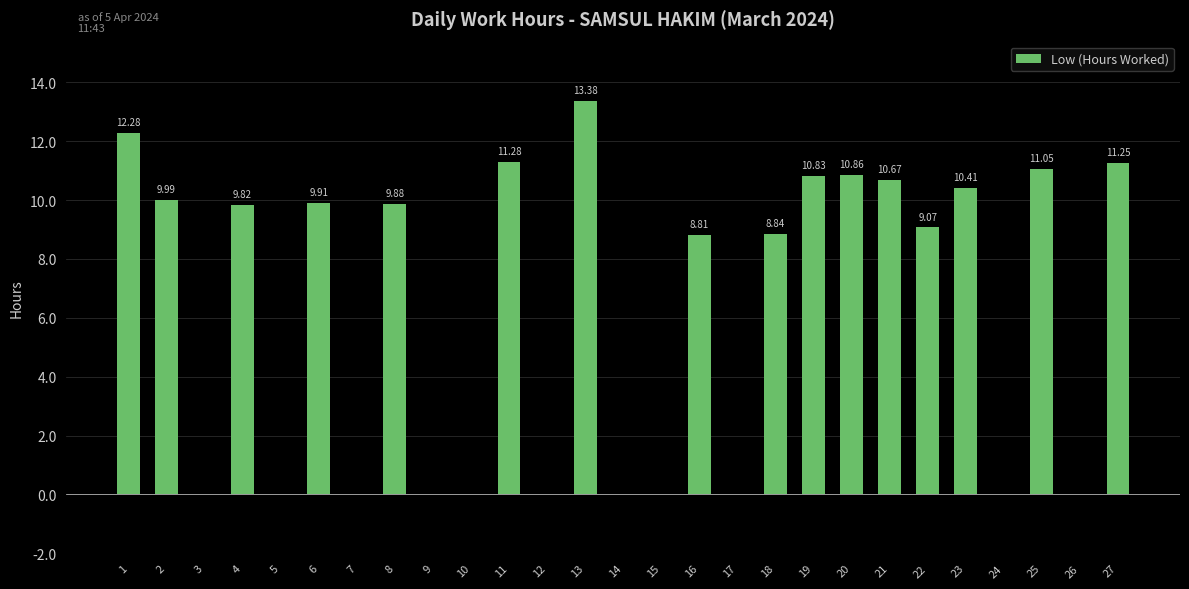

What is the sum of all values?

168.3